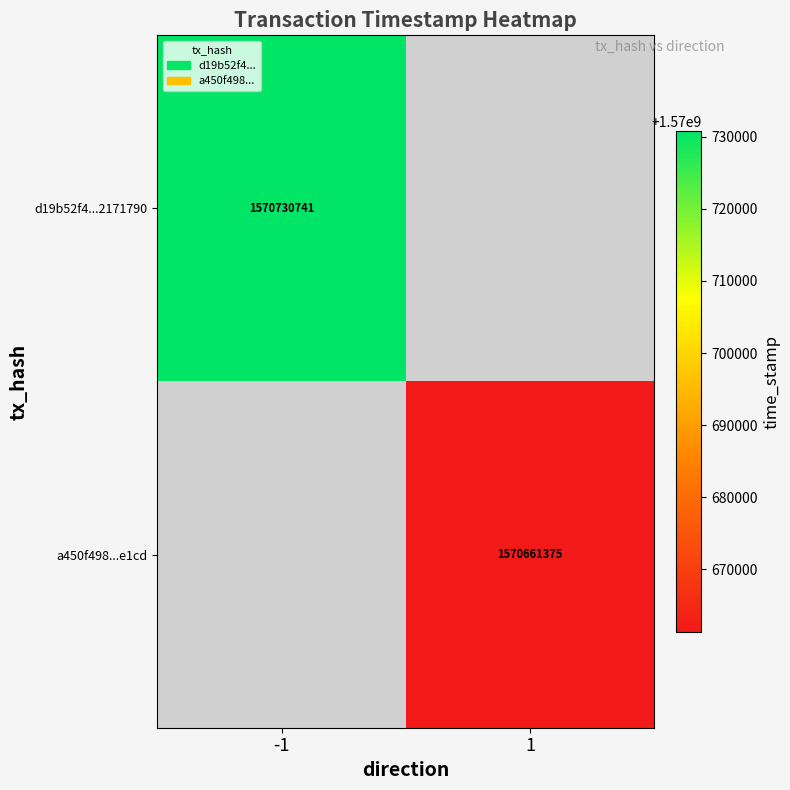

Is it true that a450f498...e1cd equals 1570661375 at 1?

True